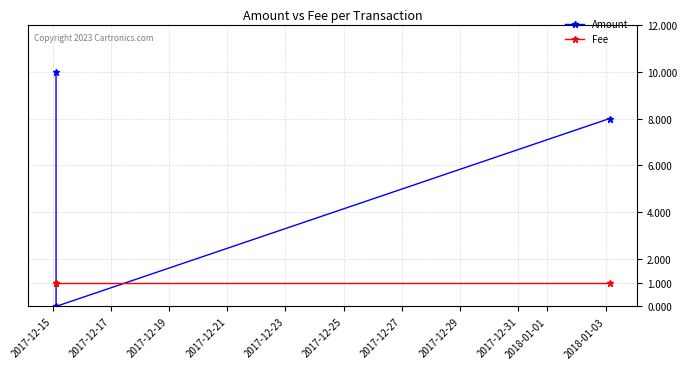

Reading left to right, transcribe all the data shown in this chart.

Amount: 10	0	8
Fee: 1	1	1